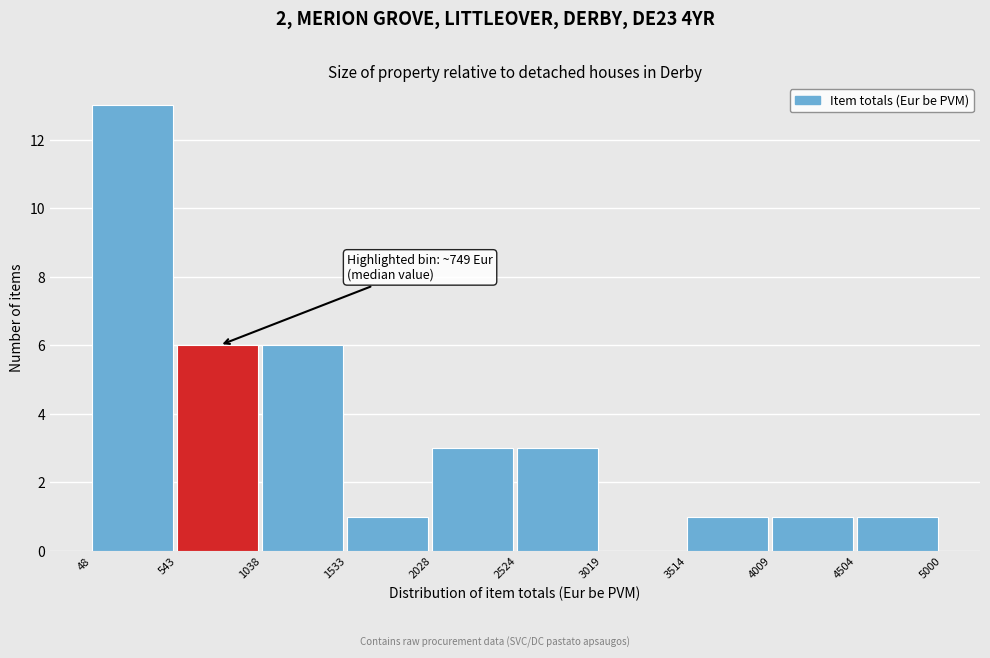

Which range on the x-axis has the tallest bar?

48 to 543